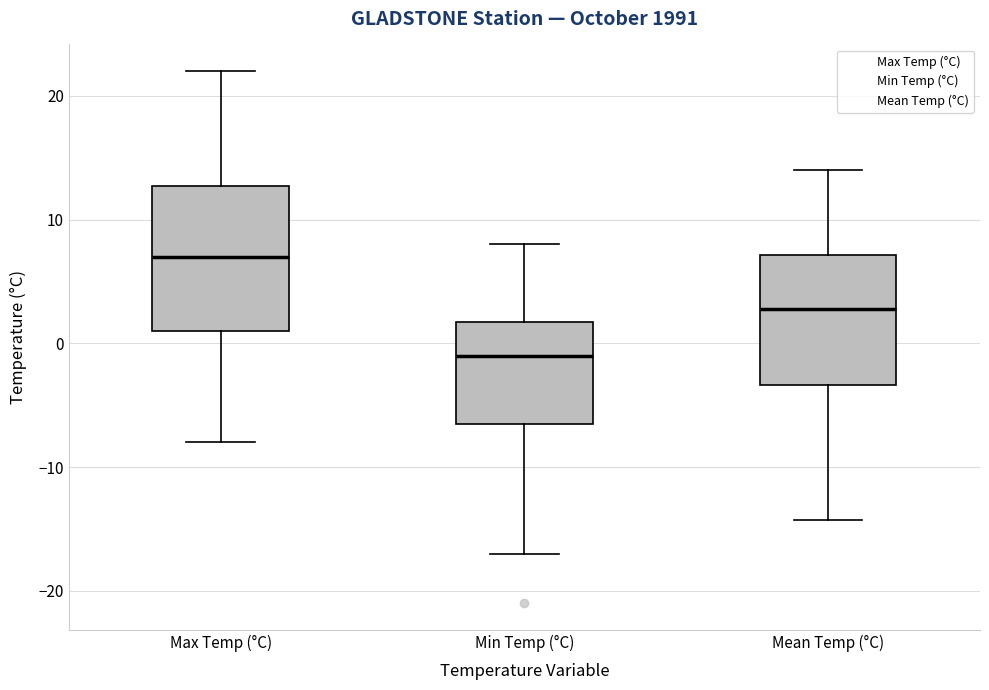

Where does the lower whisker of the box for Mean Temp (°C) end on the y-axis? The values are not printed on the chart, so give them approximately, as read against the axis.

-14